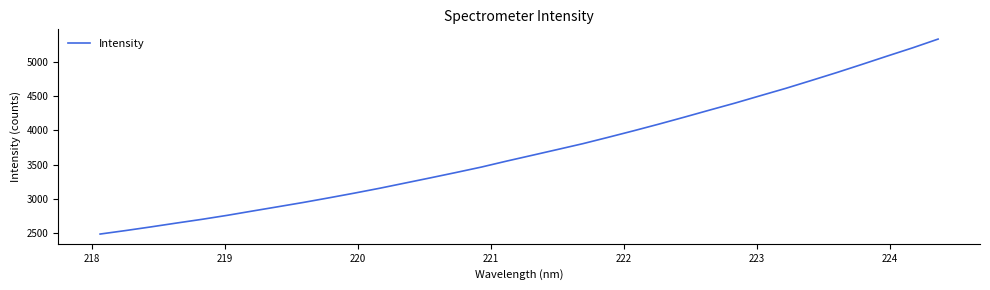

What is the smallest value displayed?

2490.1